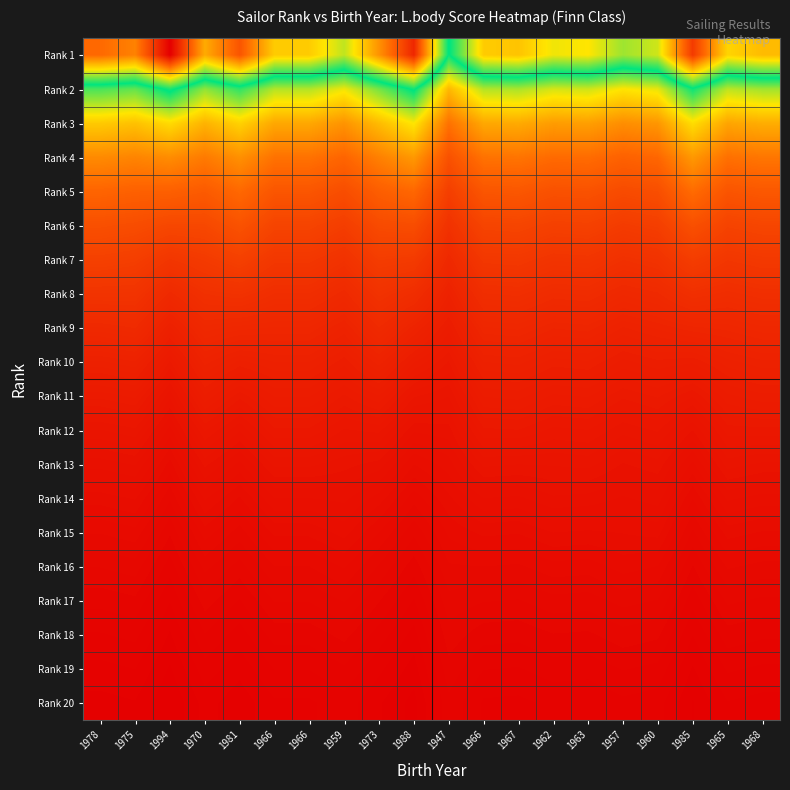

How many series are shown in this chart?

20